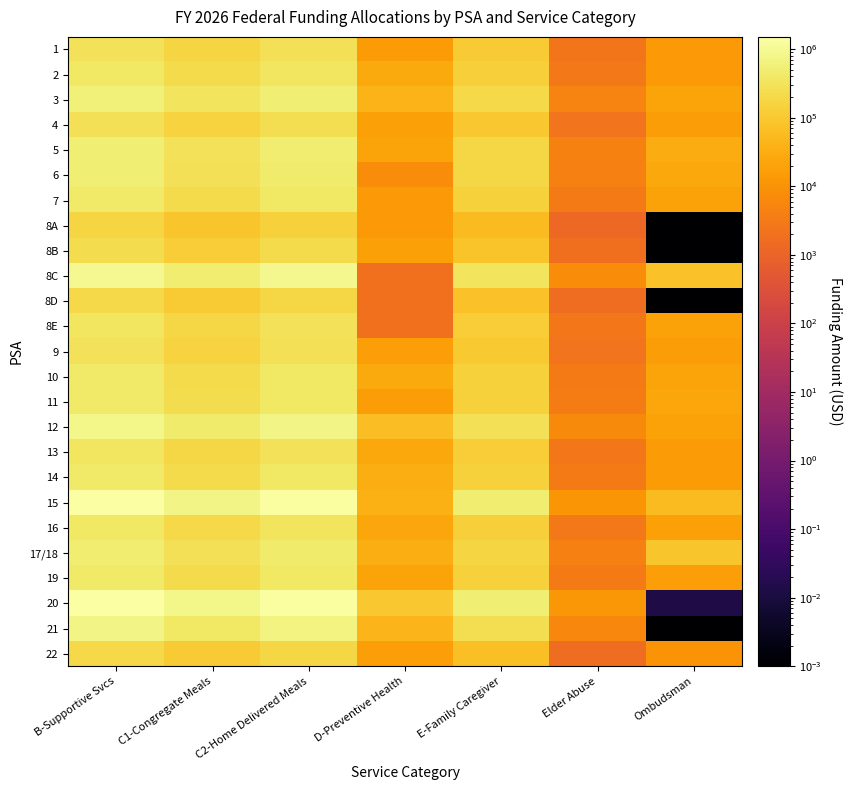

Reading left to right, what are all the values shown in this chart?

1: B-Supportive Svcs=314383.2	C1-Congregate Meals=166771.2	C2-Home Delivered Meals=279380.1	D-Preventive Health=14091.8	E-Family Caregiver=107863.1	Elder Abuse=2478.5	Ombudsman=13043.9
2: B-Supportive Svcs=392422.4	C1-Congregate Meals=208245.0	C2-Home Delivered Meals=349027.0	D-Preventive Health=28618.3	E-Family Caregiver=134685.2	Elder Abuse=3087.1	Ombudsman=12803.8
3: B-Supportive Svcs=600114.3	C1-Congregate Meals=318192.6	C2-Home Delivered Meals=533721.9	D-Preventive Health=41462.7	E-Family Caregiver=205963.4	Elder Abuse=4723.7	Ombudsman=21065.0
4: B-Supportive Svcs=282556.3	C1-Congregate Meals=149887.0	C2-Home Delivered Meals=251364.6	D-Preventive Health=17589.0	E-Family Caregiver=96929.0	Elder Abuse=2222.4	Ombudsman=14955.7
5: B-Supportive Svcs=552598.0	C1-Congregate Meals=292942.8	C2-Home Delivered Meals=491569.0	D-Preventive Health=22204.6	E-Family Caregiver=189727.5	Elder Abuse=4342.6	Ombudsman=30125.0
6: B-Supportive Svcs=534111.9	C1-Congregate Meals=283300.6	C2-Home Delivered Meals=474865.3	D-Preventive Health=7500.6	E-Family Caregiver=183250.6	Elder Abuse=4206.8	Ombudsman=24754.6
7: B-Supportive Svcs=424548.1	C1-Congregate Meals=225169.8	C2-Home Delivered Meals=377969.2	D-Preventive Health=12627.8	E-Family Caregiver=145685.1	Elder Abuse=3332.1	Ombudsman=19961.3
8A: B-Supportive Svcs=162745.1	C1-Congregate Meals=86394.2	C2-Home Delivered Meals=144749.4	D-Preventive Health=13009.3	E-Family Caregiver=55847.9	Elder Abuse=1276.6	Ombudsman=0.0
8B: B-Supportive Svcs=233980.4	C1-Congregate Meals=124083.3	C2-Home Delivered Meals=208316.0	D-Preventive Health=18336.4	E-Family Caregiver=80272.1	Elder Abuse=1835.5	Ombudsman=0.0
8C: B-Supportive Svcs=971643.8	C1-Congregate Meals=515086.7	C2-Home Delivered Meals=864842.5	D-Preventive Health=2000.0	E-Family Caregiver=334161.0	Elder Abuse=7597.7	Ombudsman=74214.5
8D: B-Supportive Svcs=207319.9	C1-Congregate Meals=109787.2	C2-Home Delivered Meals=184862.6	D-Preventive Health=2000.0	E-Family Caregiver=71298.3	Elder Abuse=1615.4	Ombudsman=0.0
8E: B-Supportive Svcs=348439.6	C1-Congregate Meals=184400.2	C2-Home Delivered Meals=310713.5	D-Preventive Health=2000.0	E-Family Caregiver=119861.7	Elder Abuse=2718.0	Ombudsman=19453.4
9: B-Supportive Svcs=306318.0	C1-Congregate Meals=162406.8	C2-Home Delivered Meals=272627.3	D-Preventive Health=16941.3	E-Family Caregiver=105130.5	Elder Abuse=2407.5	Ombudsman=15195.8
10: B-Supportive Svcs=426074.8	C1-Congregate Meals=225611.4	C2-Home Delivered Meals=379561.5	D-Preventive Health=27353.0	E-Family Caregiver=146375.0	Elder Abuse=3340.3	Ombudsman=20981.9
11: B-Supportive Svcs=432454.1	C1-Congregate Meals=229430.2	C2-Home Delivered Meals=384084.7	D-Preventive Health=15931.7	E-Family Caregiver=148537.1	Elder Abuse=3407.8	Ombudsman=24015.7
12: B-Supportive Svcs=842119.3	C1-Congregate Meals=446397.2	C2-Home Delivered Meals=749246.8	D-Preventive Health=61475.8	E-Family Caregiver=289015.6	Elder Abuse=6617.1	Ombudsman=20506.2
13: B-Supportive Svcs=350244.4	C1-Congregate Meals=185923.8	C2-Home Delivered Meals=311205.0	D-Preventive Health=25749.4	E-Family Caregiver=120126.2	Elder Abuse=2761.3	Ombudsman=13815.1
14: B-Supportive Svcs=422578.1	C1-Congregate Meals=224132.2	C2-Home Delivered Meals=376084.8	D-Preventive Health=31293.4	E-Family Caregiver=144911.0	Elder Abuse=3325.7	Ombudsman=13681.2
15: B-Supportive Svcs=1469872.9	C1-Congregate Meals=778959.5	C2-Home Delivered Meals=1308490.6	D-Preventive Health=34893.6	E-Family Caregiver=504874.7	Elder Abuse=11526.6	Ombudsman=58339.5
16: B-Supportive Svcs=379545.5	C1-Congregate Meals=201023.3	C2-Home Delivered Meals=338173.2	D-Preventive Health=23249.8	E-Family Caregiver=130370.0	Elder Abuse=2973.4	Ombudsman=18031.1
17/18: B-Supportive Svcs=506195.5	C1-Congregate Meals=268340.7	C2-Home Delivered Meals=450898.7	D-Preventive Health=33797.9	E-Family Caregiver=173604.8	Elder Abuse=3981.6	Ombudsman=87161.5
19: B-Supportive Svcs=417717.4	C1-Congregate Meals=221491.8	C2-Home Delivered Meals=371529.8	D-Preventive Health=22199.3	E-Family Caregiver=143329.8	Elder Abuse=3289.5	Ombudsman=16253.3
20: B-Supportive Svcs=1509023.4	C1-Congregate Meals=799974.2	C2-Home Delivered Meals=1341103.2	D-Preventive Health=94936.1	E-Family Caregiver=518160.4	Elder Abuse=11870.7	Ombudsman=0.0
21: B-Supportive Svcs=758048.4	C1-Congregate Meals=401904.3	C2-Home Delivered Meals=675105.8	D-Preventive Health=43901.7	E-Family Caregiver=260158.1	Elder Abuse=5945.5	Ombudsman=0.0
22: B-Supportive Svcs=206689.8	C1-Congregate Meals=109602.2	C2-Home Delivered Meals=183573.2	D-Preventive Health=16564.4	E-Family Caregiver=70888.9	Elder Abuse=1631.5	Ombudsman=10513.4